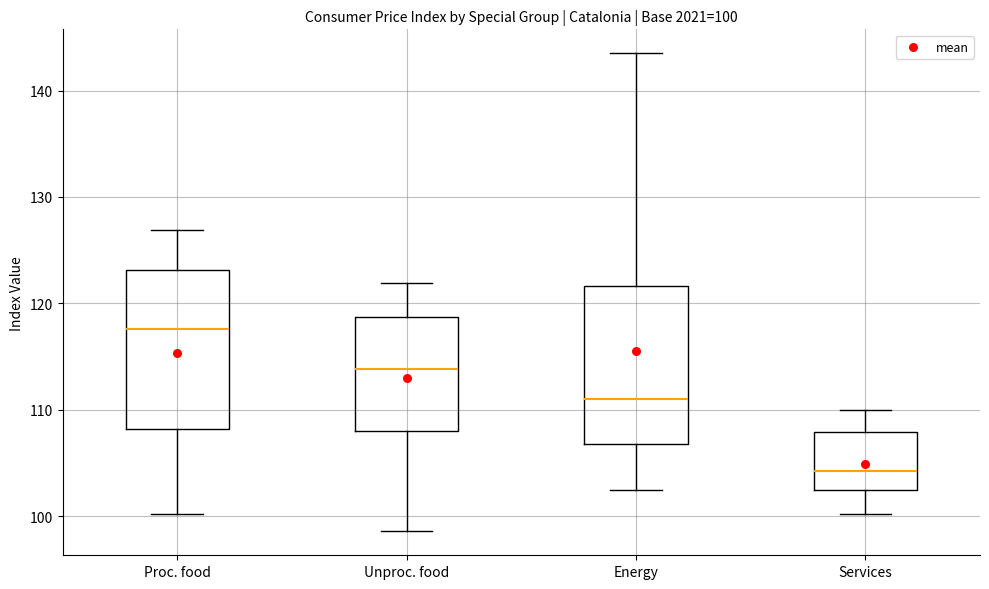

Which box's median line is the highest?

Proc. food